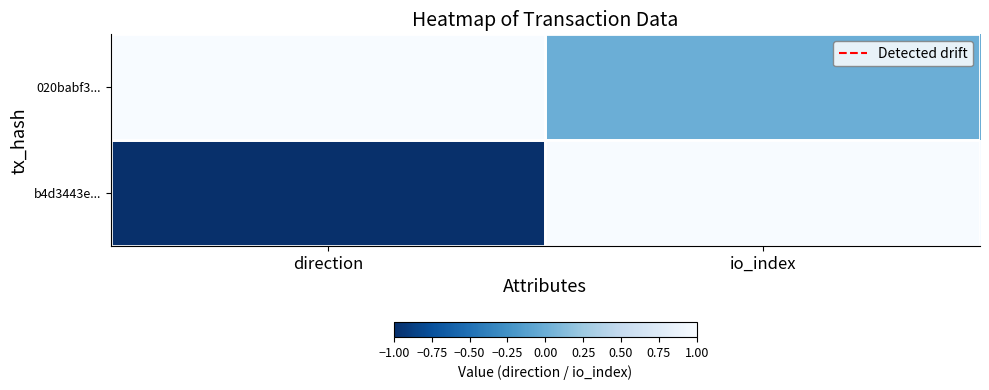

At which category does the chart reach its minimum across all series?

direction